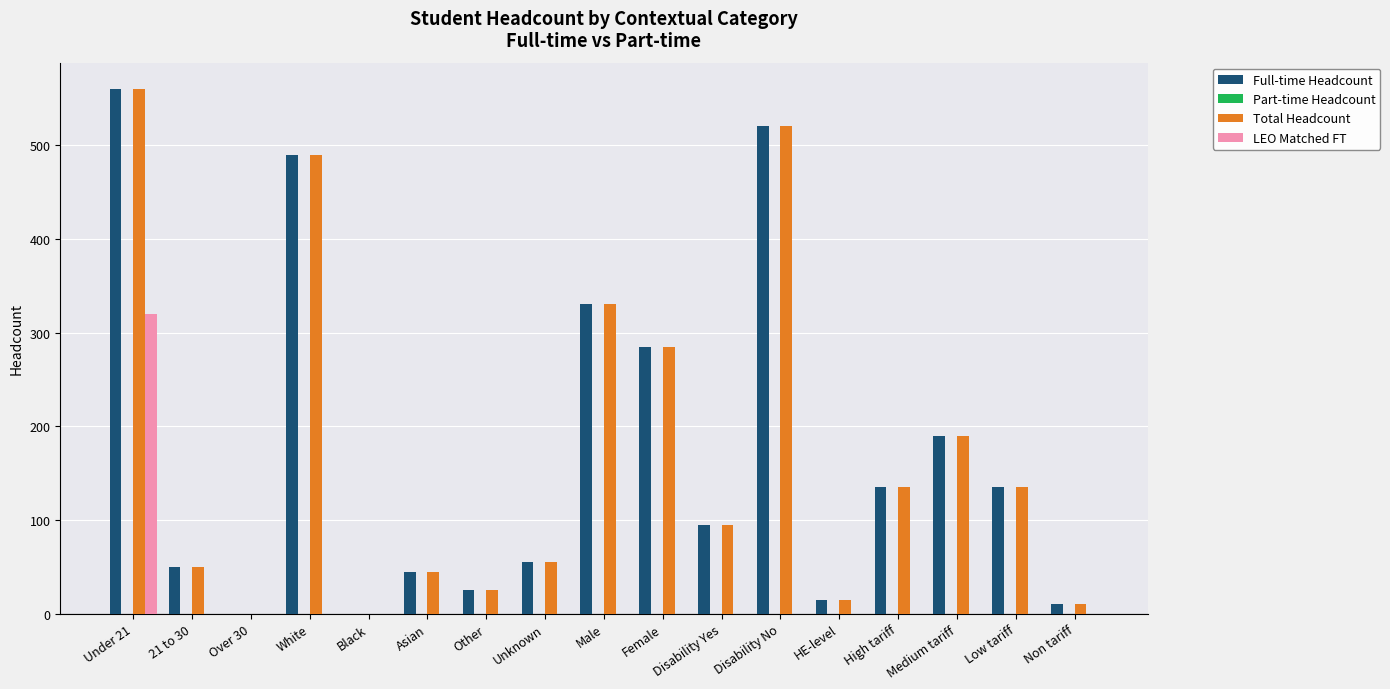

Which label corresponds to the largest value in the chart?

Under 21